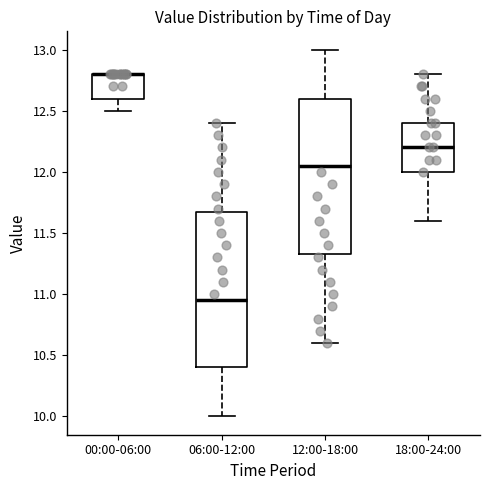

Reading left to right, read every box against the y-axis: the position of its median line, the range the box covers, and the ends of its whiskers. The values are not printed on the chart, so give them approximately, as read against the axis.

00:00-06:00: median 12.80 (drawn on the box's upper edge), box 12.60 to 12.80, whiskers 12.50 to 12.80
06:00-12:00: median 10.95, box 10.40 to 11.70, whiskers 10.00 to 12.40
12:00-18:00: median 12.05, box 11.35 to 12.60, whiskers 10.60 to 13.00
18:00-24:00: median 12.20, box 12.00 to 12.40, whiskers 11.60 to 12.80